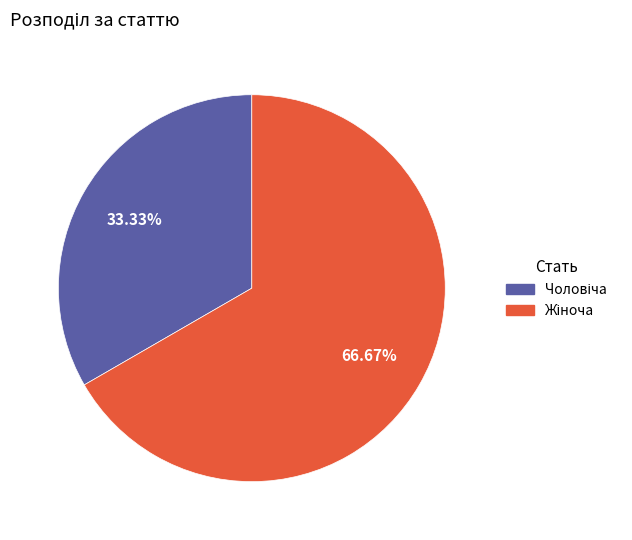

Does any single category account for the majority?

Yes